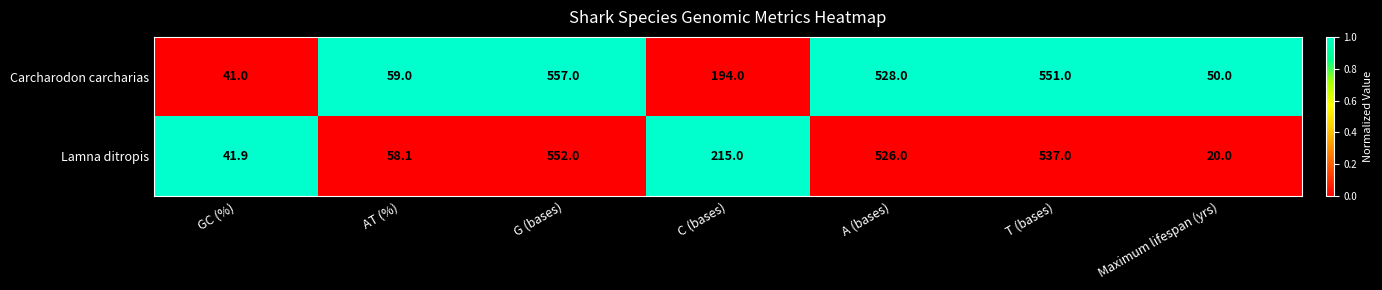

Rank the series by their average value, from highest to lowest.

Carcharodon carcharias, Lamna ditropis